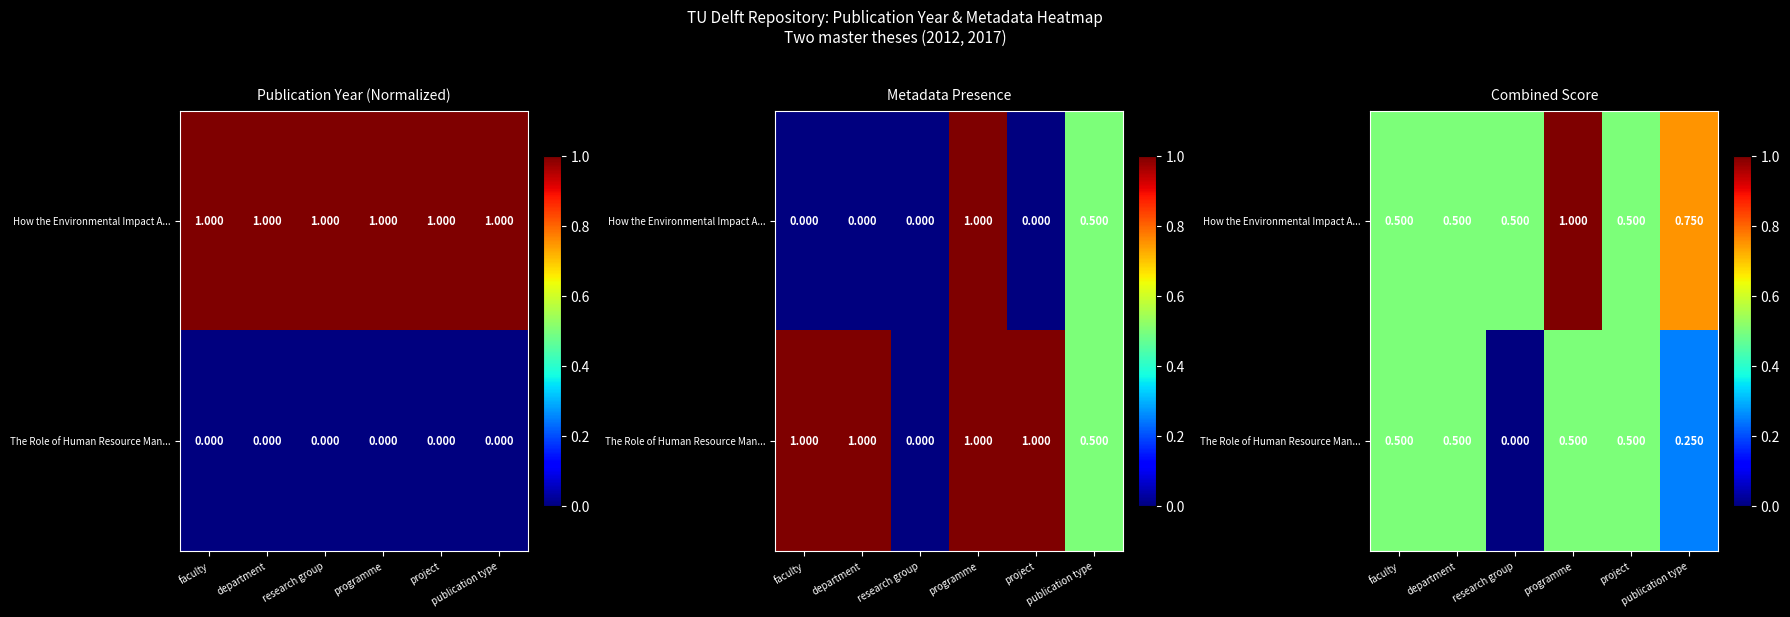

Rank the series by their average value, from highest to lowest.

How the Environmental Impact A..., The Role of Human Resource Man...